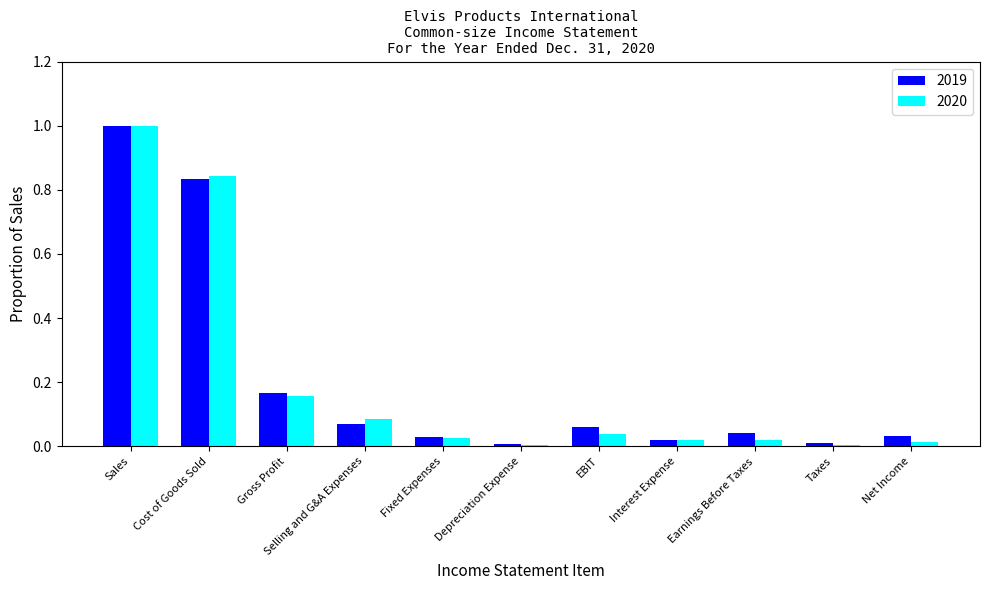

What is the maximum value shown in the chart?

1.0